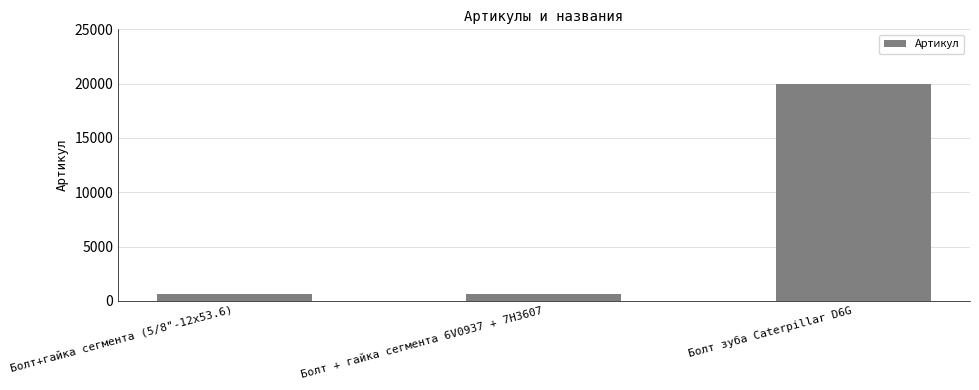

What is the label of the 3rd bar from the left?

Болт зуба Caterpillar D6G